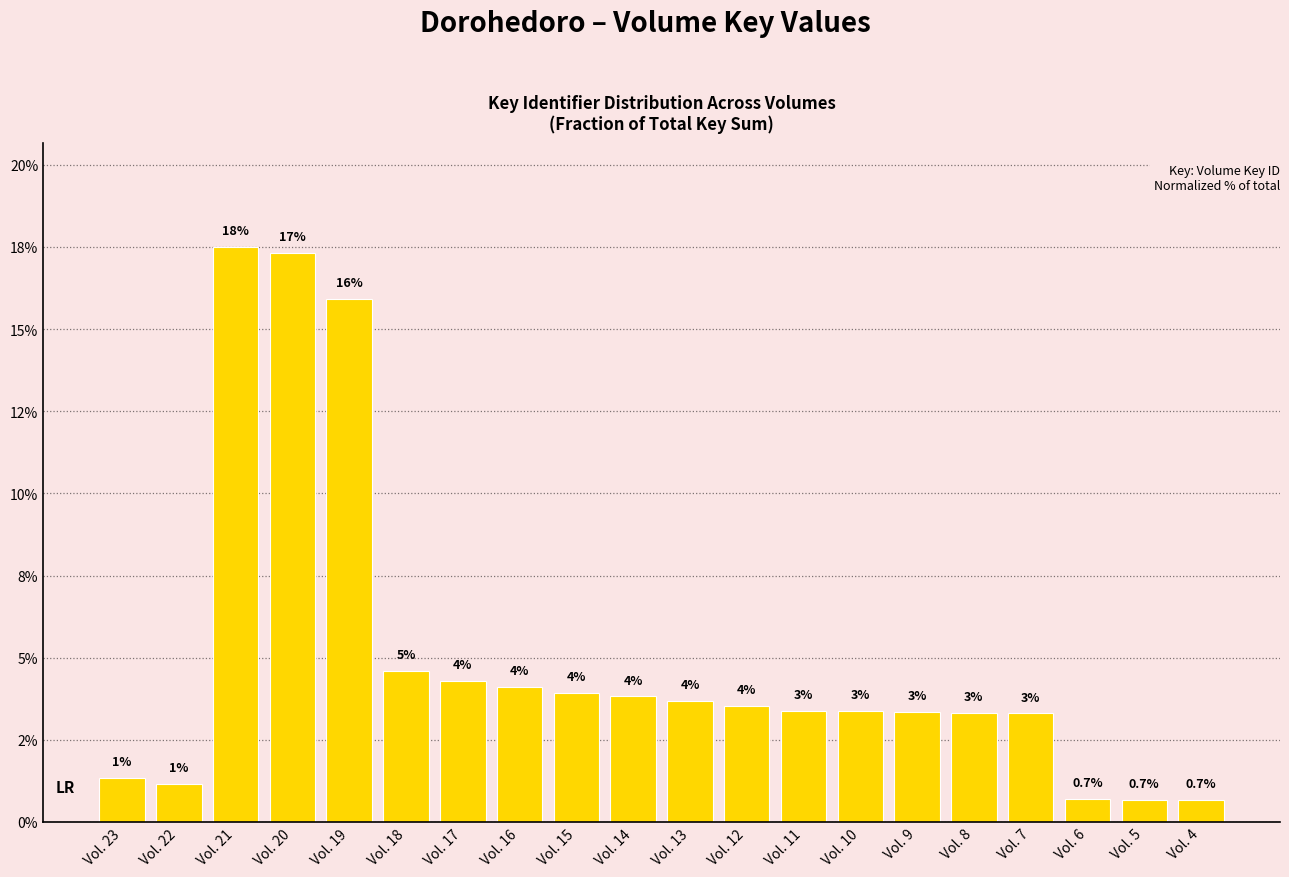

Rank the categories by value from highest to lowest.

Vol. 21, Vol. 20, Vol. 19, Vol. 18, Vol. 17, Vol. 16, Vol. 15, Vol. 14, Vol. 13, Vol. 12, Vol. 11, Vol. 10, Vol. 9, Vol. 8, Vol. 7, Vol. 23, Vol. 22, Vol. 6, Vol. 5, Vol. 4